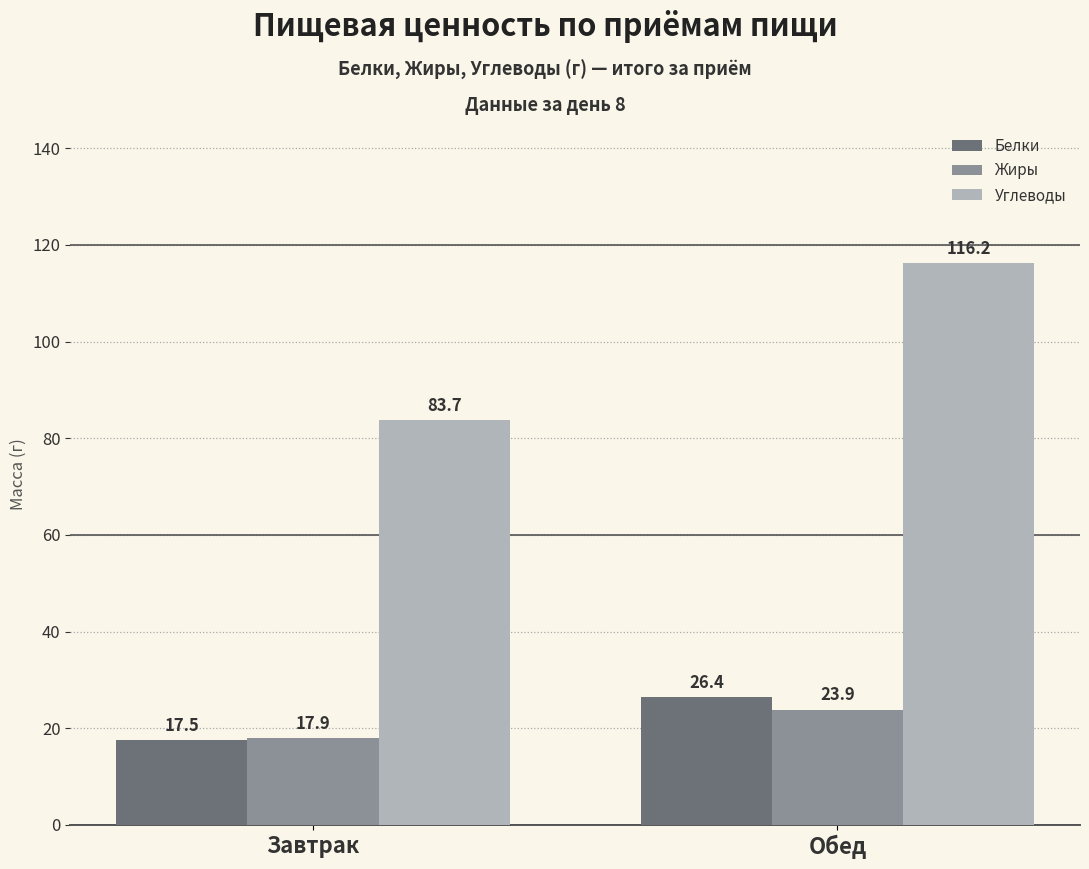

Rank the series by their maximum value, from lowest to highest.

Жиры, Белки, Углеводы